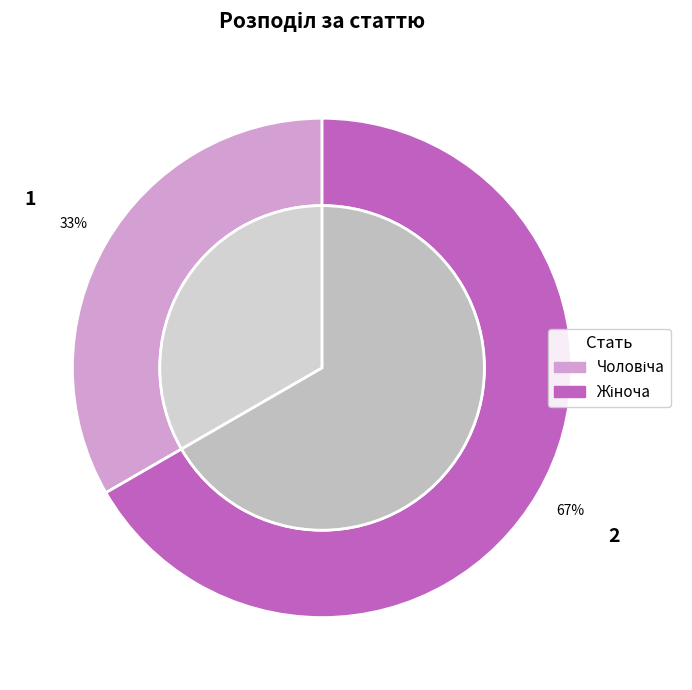

Between Чоловіча and Жіноча, which is larger?

Жіноча